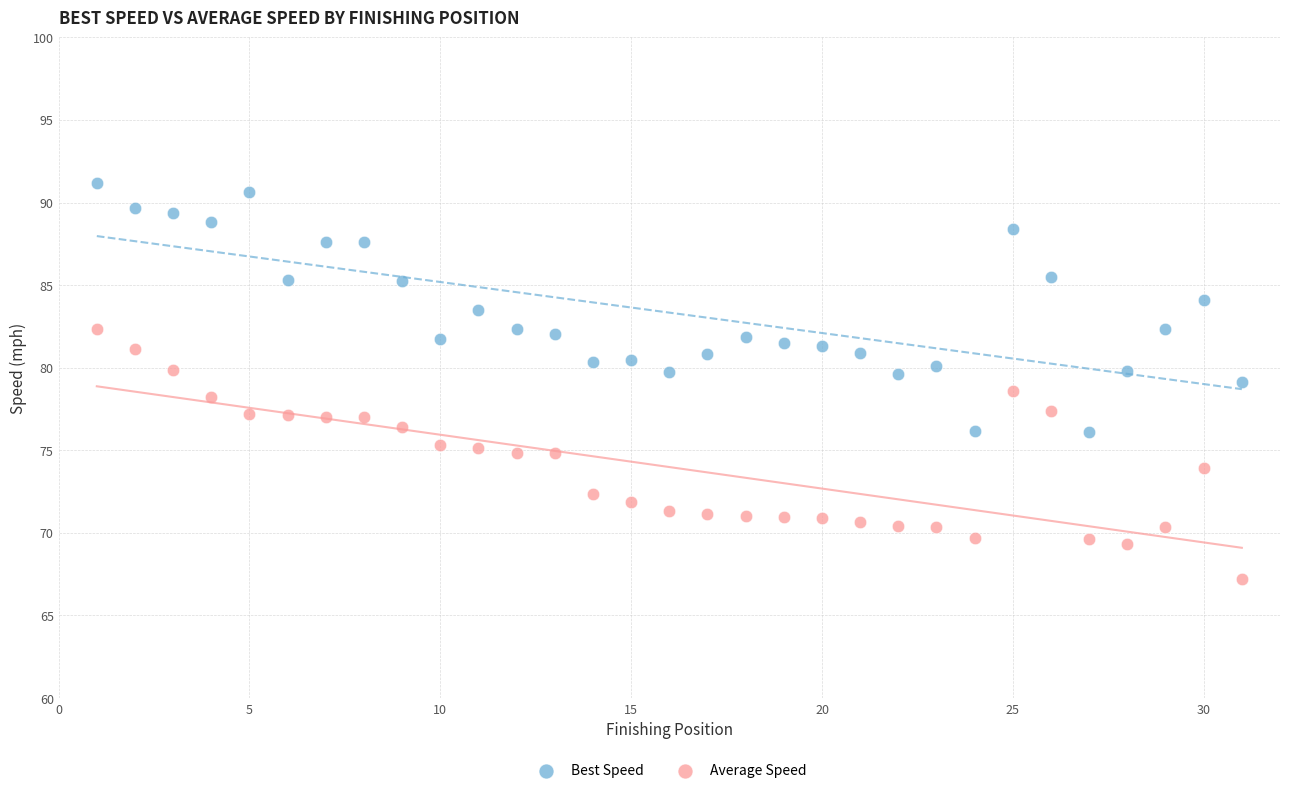

Which series contains the lowest Y value?

Average Speed